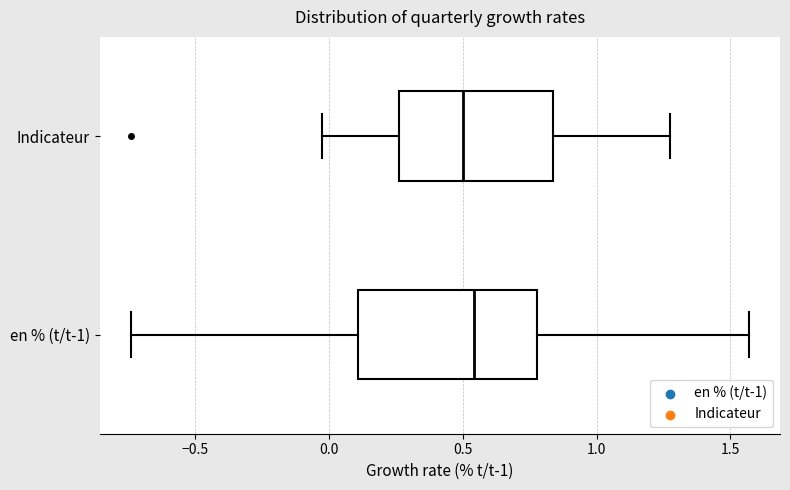

Reading bottom to top, read every box against the x-axis: the position of its median line, the range the box covers, and the ends of its whiskers. The values are not printed on the chart, so give them approximately, as read against the axis.

en % (t/t-1): median 0.55, box 0.10 to 0.80, whiskers -0.75 to 1.55
Indicateur: median 0.50, box 0.25 to 0.85, whiskers -0.05 to 1.25